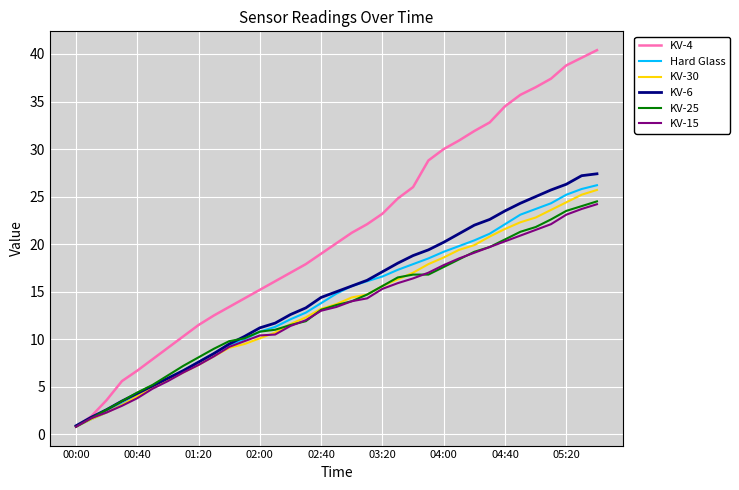

Which series has the largest range (max minus min)?

KV-4